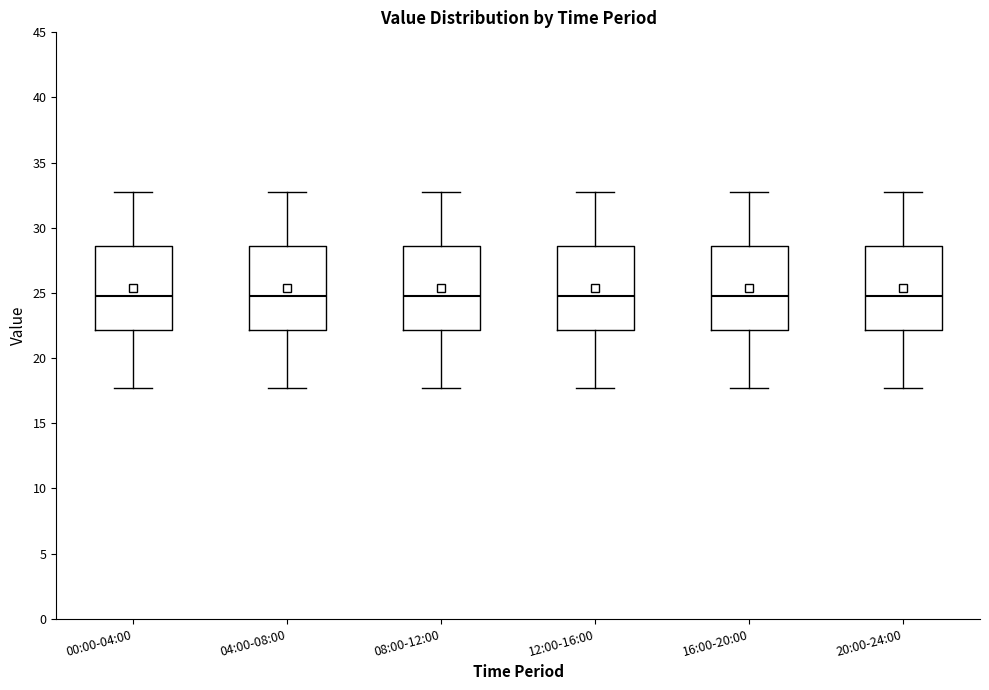

Where is the upper edge of the box for 04:00-08:00 on the y-axis? The values are not printed on the chart, so give them approximately, as read against the axis.

28.5